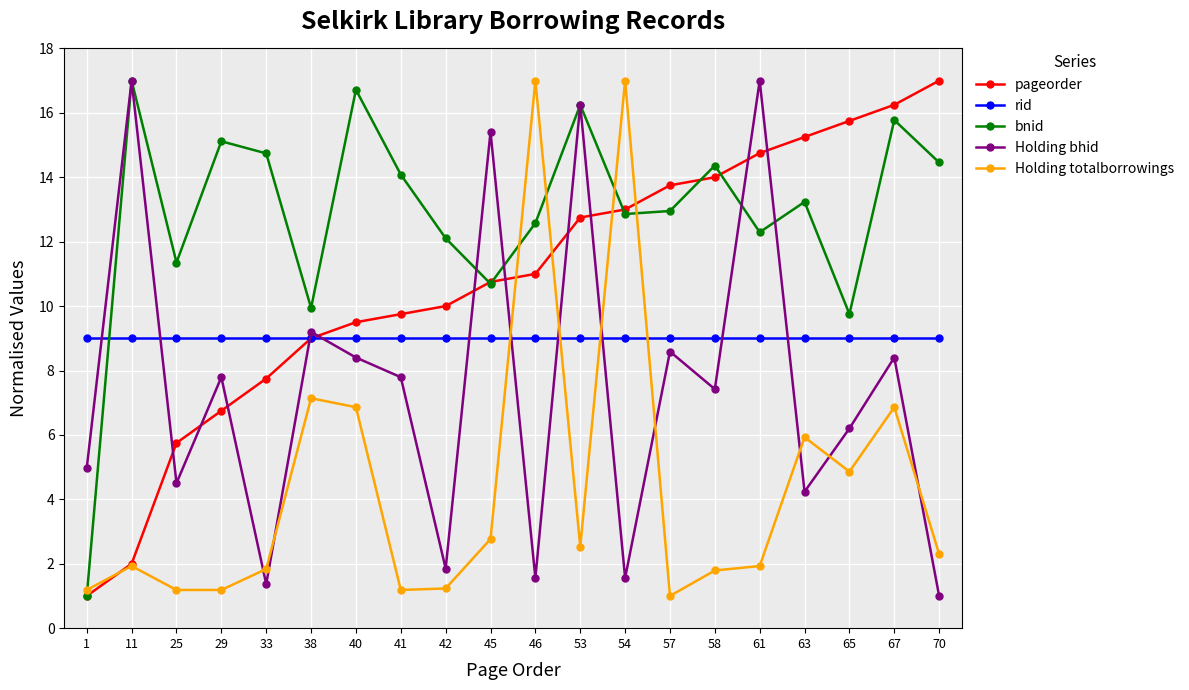

What is the value of the bnid point at the 10th from the left?

10.7